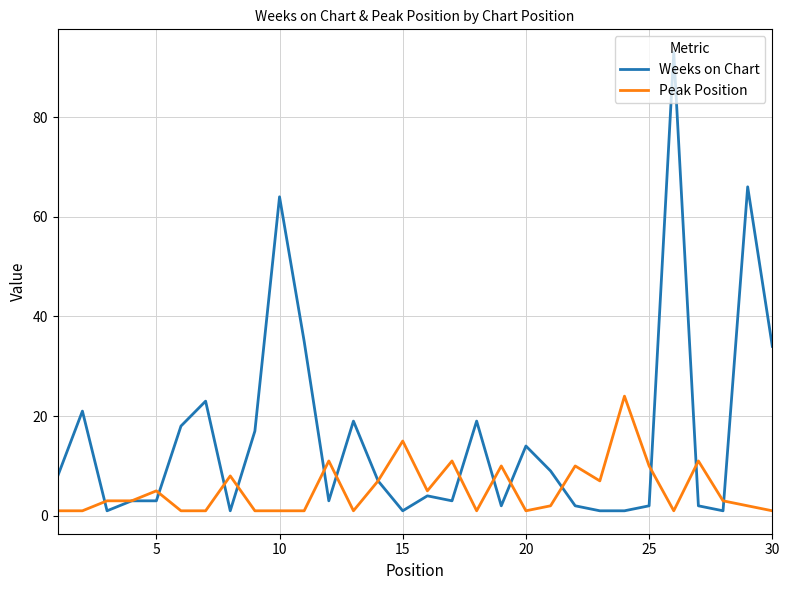

Which series has the largest total across all categories?

Weeks on Chart